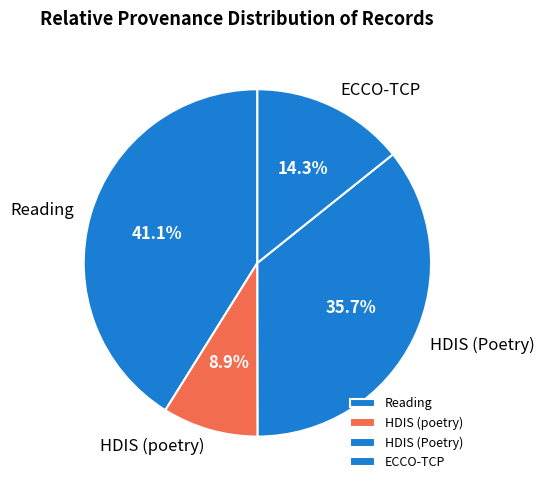

What portion of the pie excludes ECCO-TCP?

85.7%